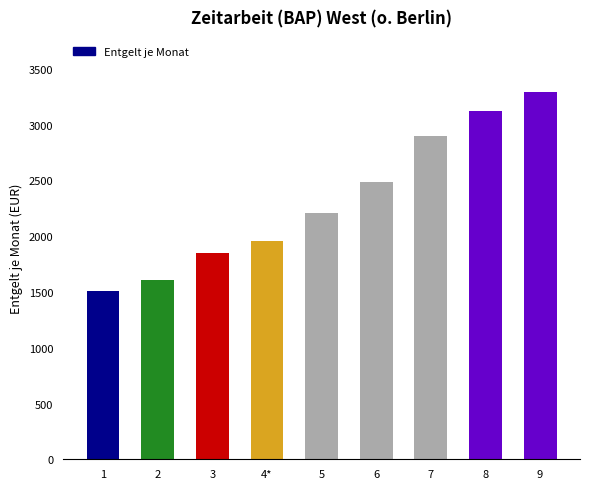

List the labels in order of value, largest first.

9, 8, 7, 6, 5, 4*, 3, 2, 1